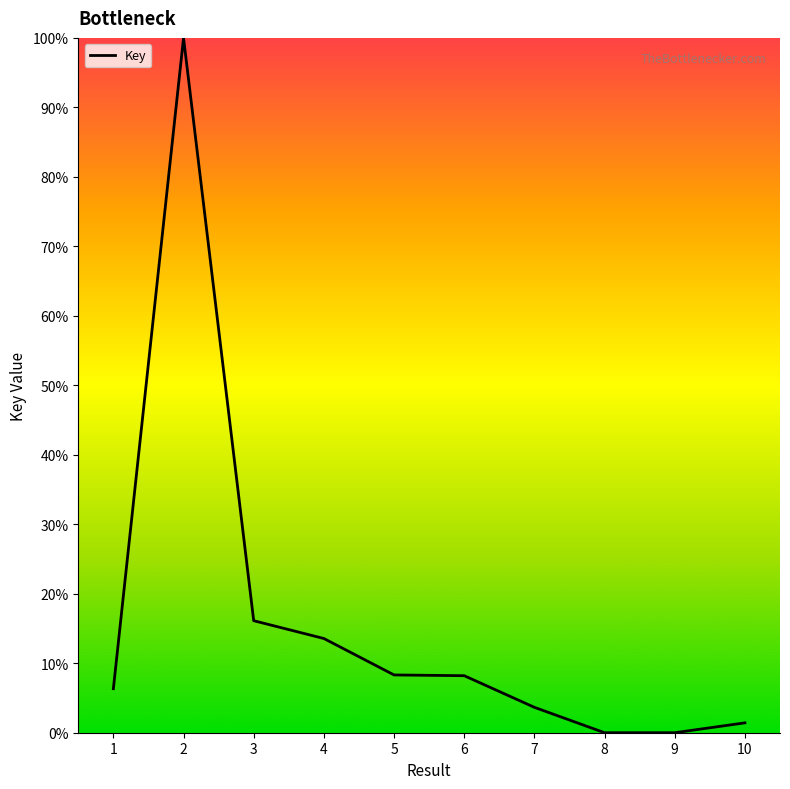

The value at 8 is 56.0. True or false?

False